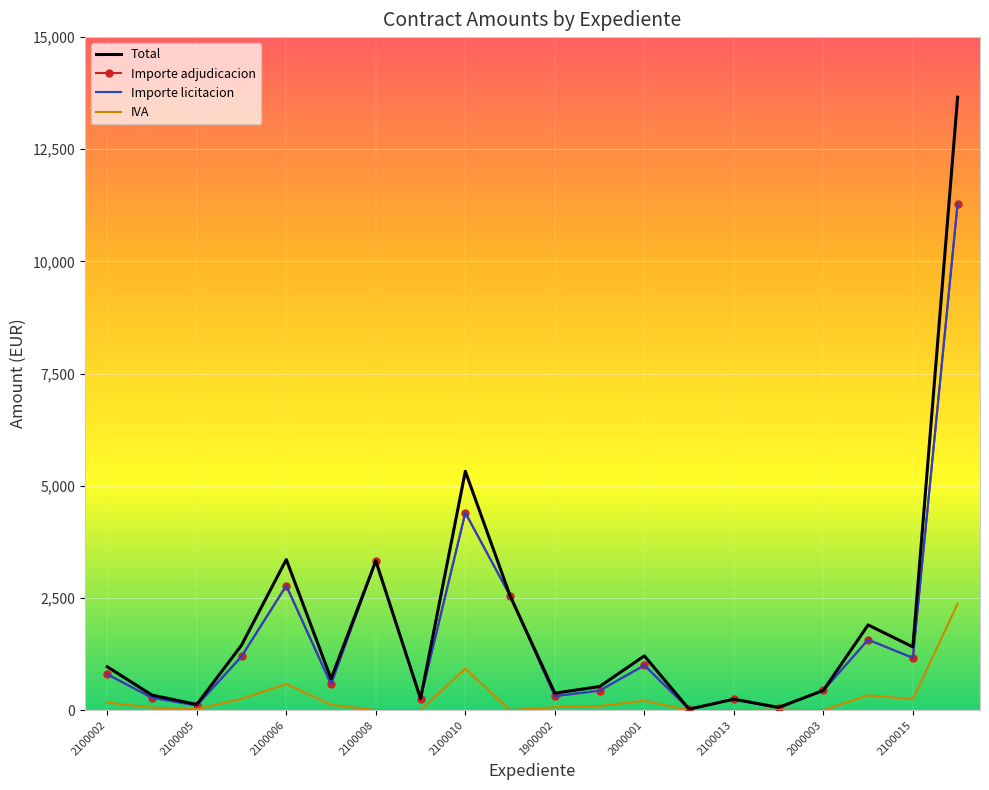

How many lines are shown in the chart?

4